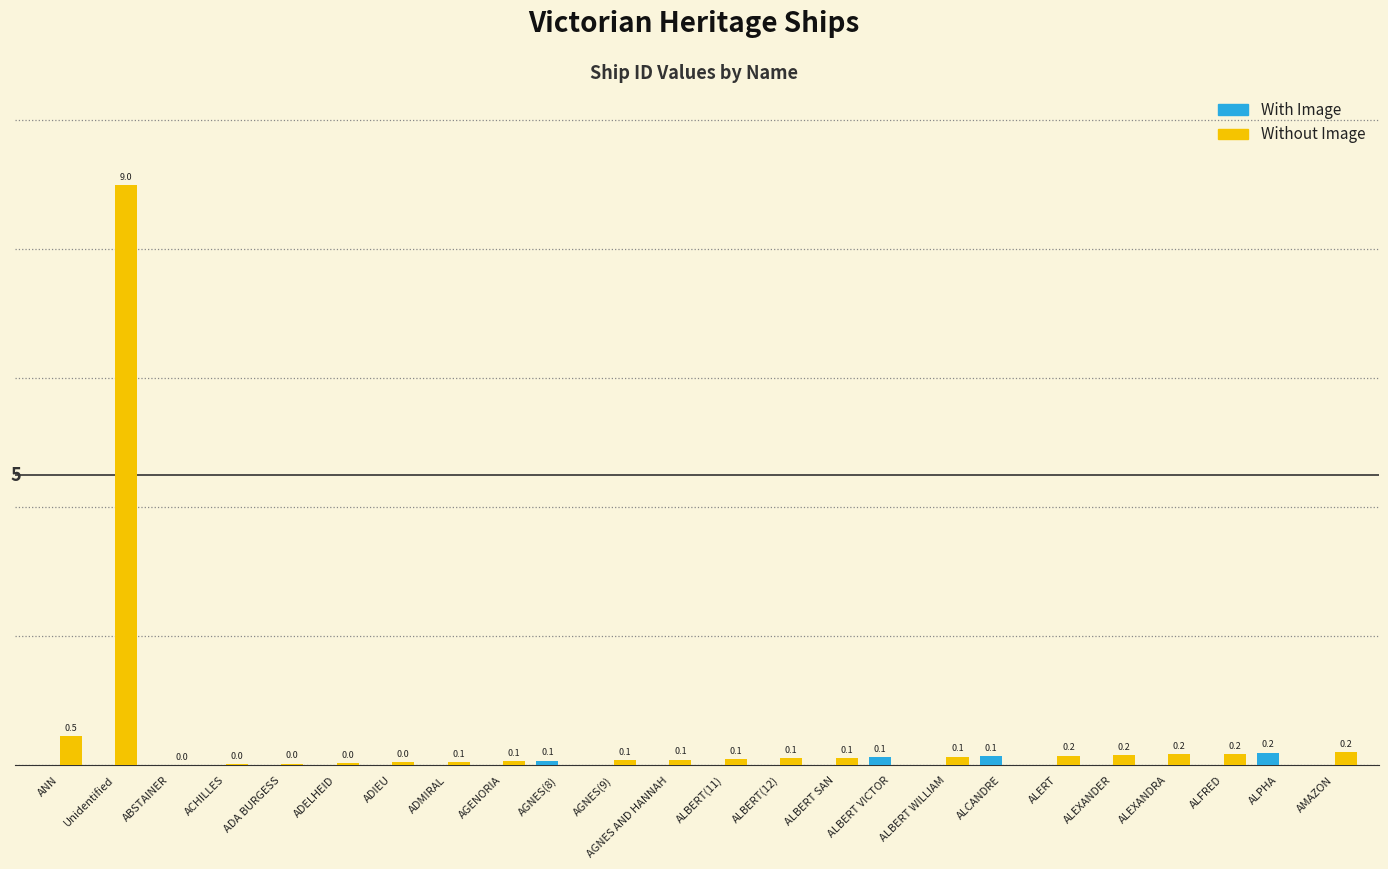

Is the value of Without Image at ADMIRAL greater than the value of With Image at ADIEU?

Yes